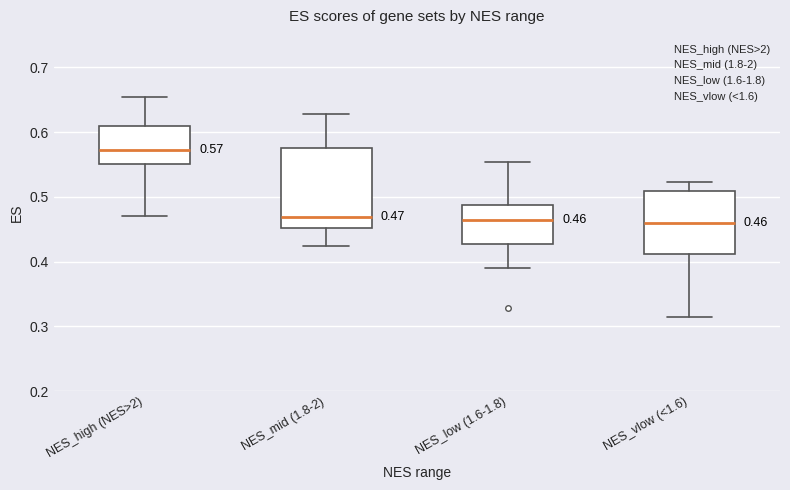

Which box's median line is the highest?

NES_high (NES>2)